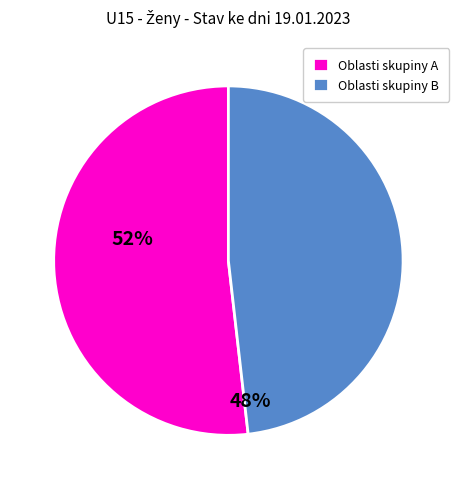

How many segments does this pie chart have?

2